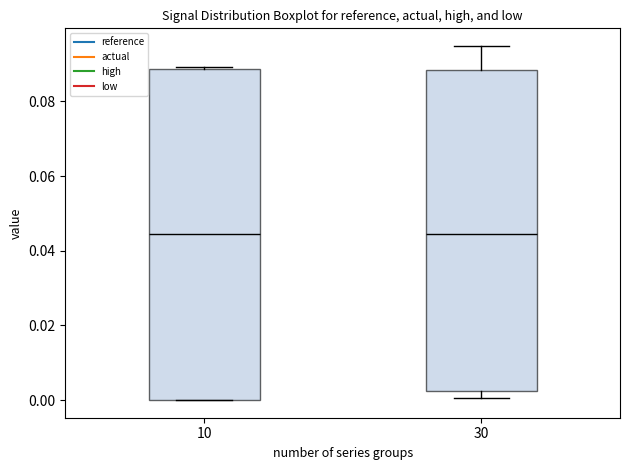

Reading left to right, read every box against the y-axis: the position of its median line, the range the box covers, and the ends of its whiskers. The values are not printed on the chart, so give them approximately, as read against the axis.

10: median 0.044, box 0.000 to 0.088, whiskers 0.000 to 0.090
30: median 0.044, box 0.002 to 0.088, whiskers 0.000 to 0.094